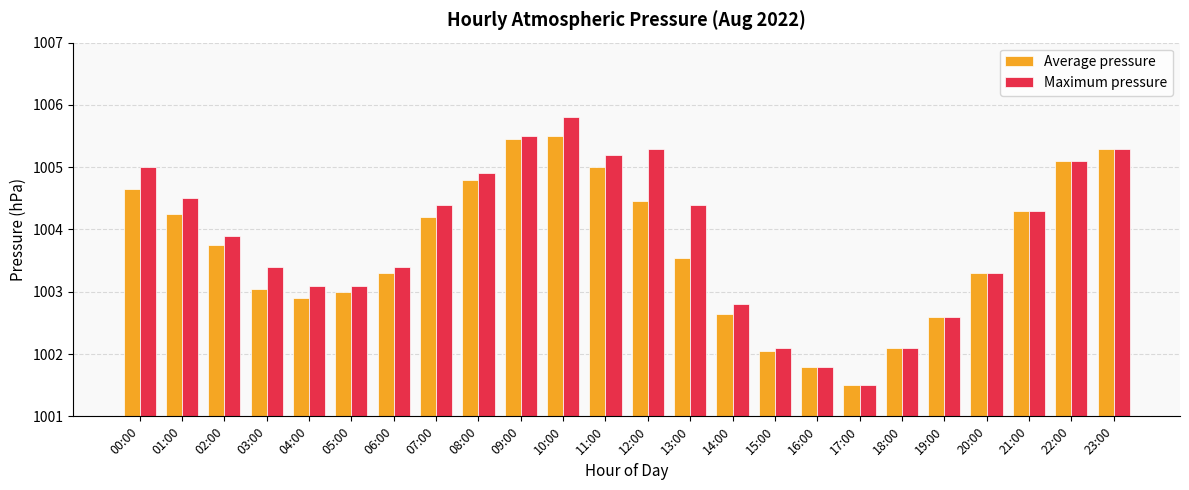

What is the label of the 16th bar from the right?

08:00